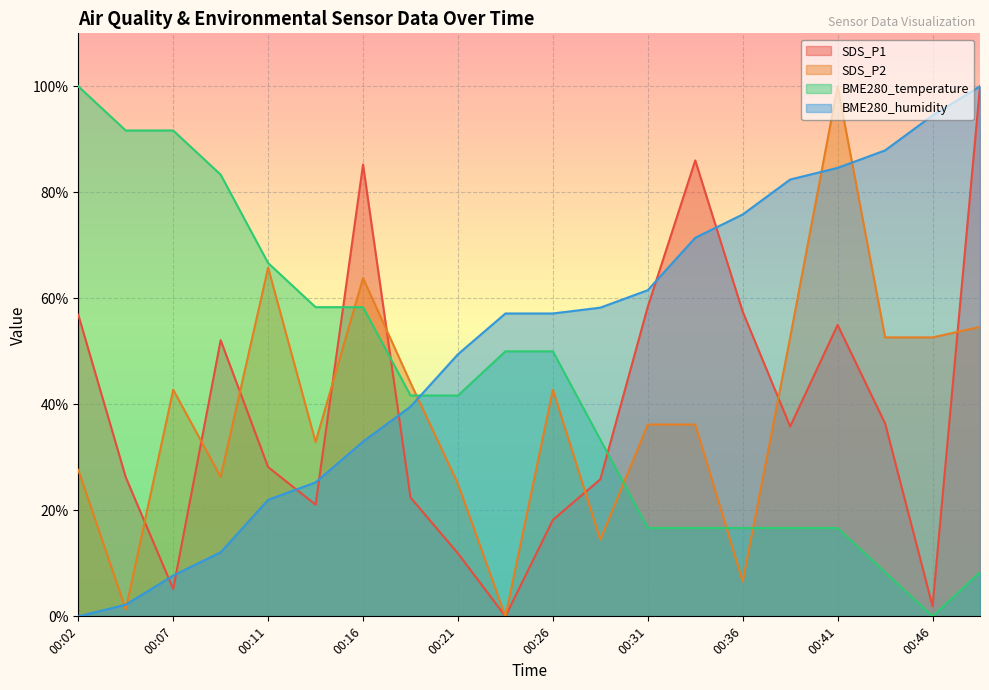

What is the average value of the SDS_P2 series?

38.9